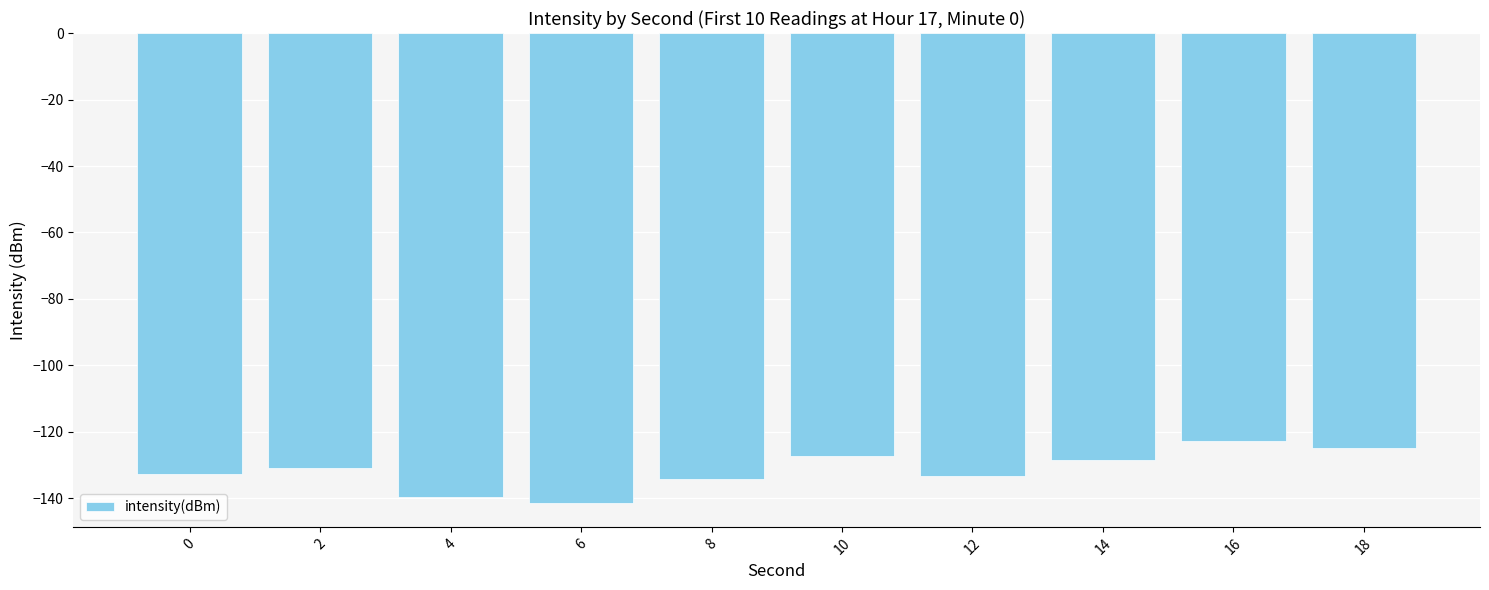

What is the change in value from 14 to 16?

+5.7